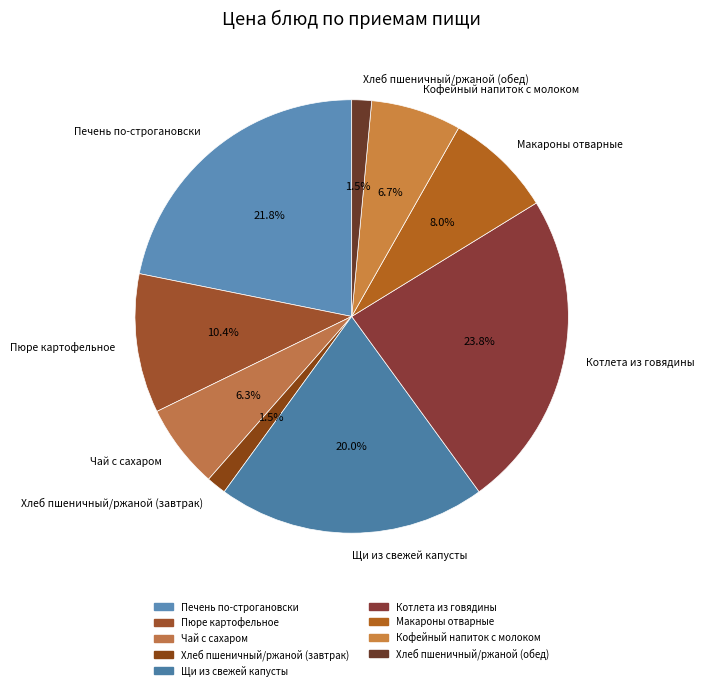

Count the number of slices in the pie.

9